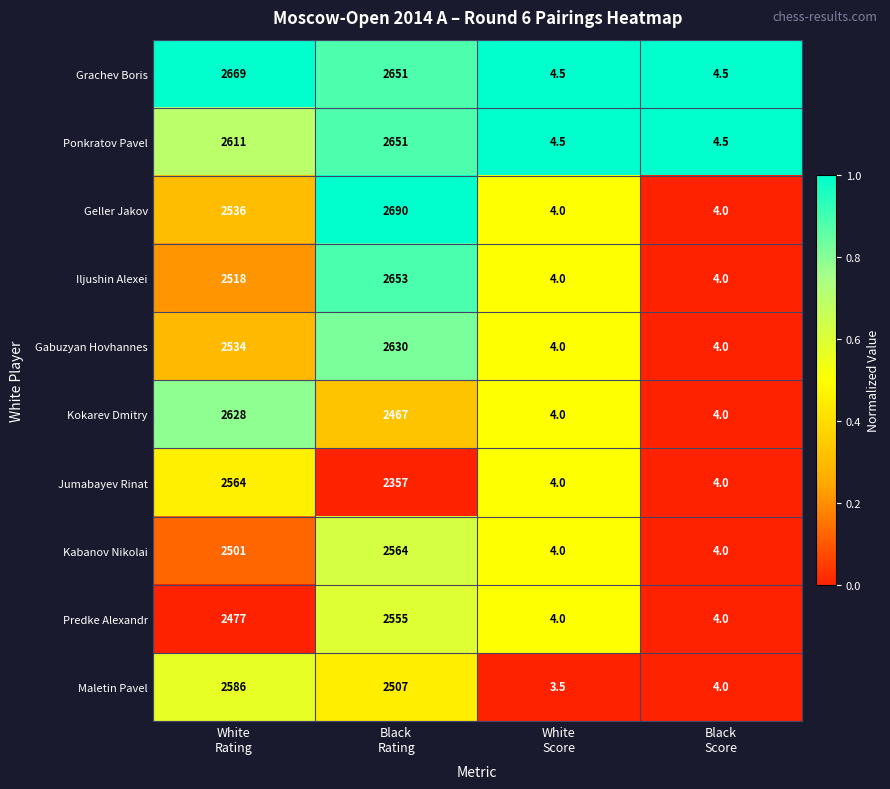

How many data points does each series have?

4